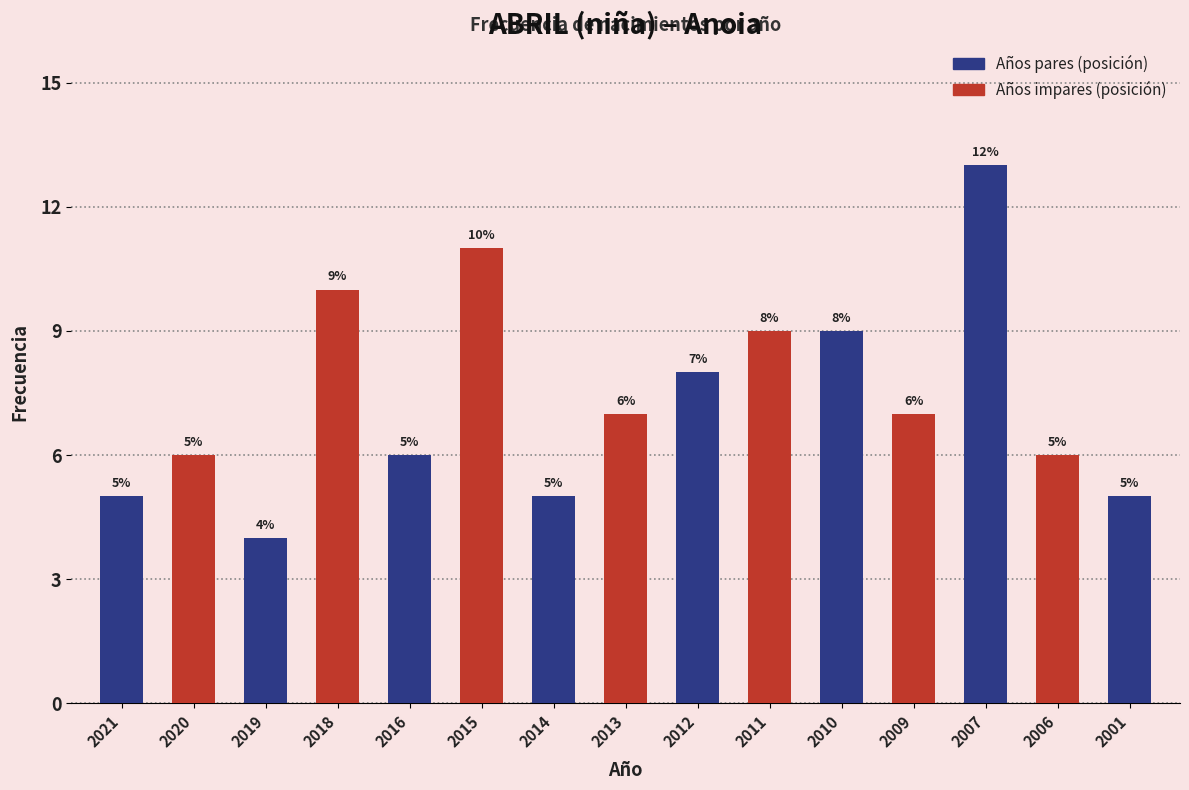

Reading right to left, list all the values displayed in this chart.

2001=5	2006=6	2007=13	2009=7	2010=9	2011=9	2012=8	2013=7	2014=5	2015=11	2016=6	2018=10	2019=4	2020=6	2021=5